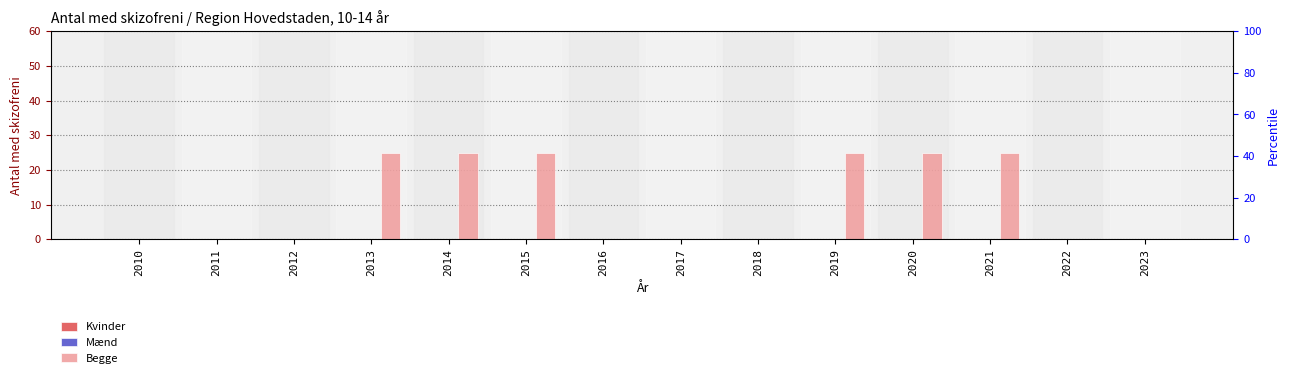

The value of Kvinder at 2014 is 0. True or false?

True